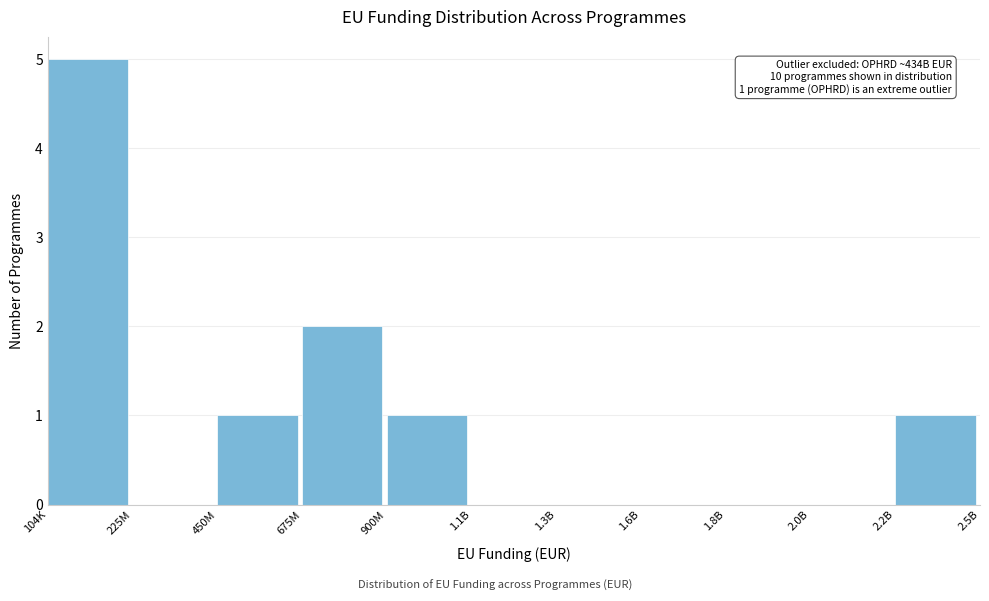

Reading left to right, transcribe all the data shown in this chart.

104K=5	225M=0	450M=1	675M=2	900M=1	1.1B=0	1.3B=0	1.6B=0	1.8B=0	2.0B=0	2.2B=1